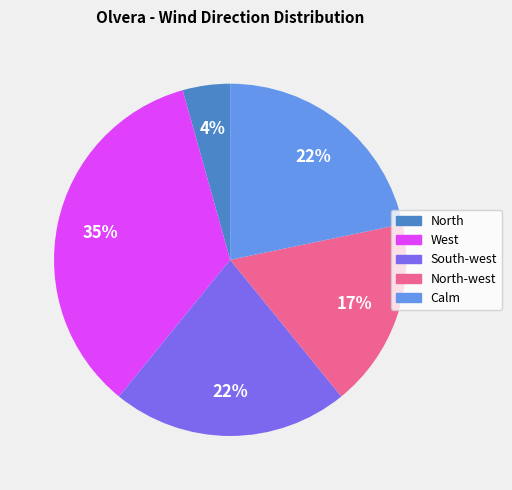

How many slices are in this pie chart?

5